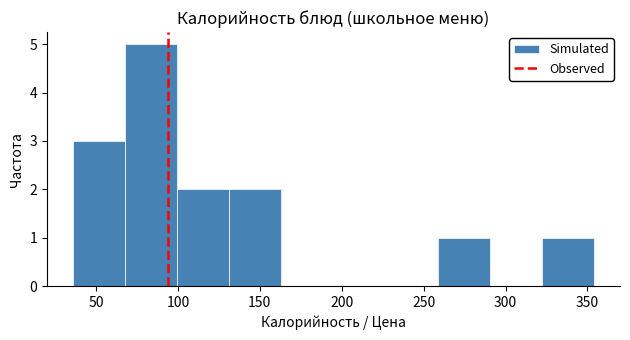

Reading left to right, list every bar in this chart as the range it spans on the x-axis followed by its height. Neither the bar edges nor the heights are printed on the chart, so give them approximately, as read against the axes.

35 to 70: 3
70 to 100: 5
100 to 130: 2
130 to 165: 2
165 to 195: 0
195 to 225: 0
225 to 260: 0
260 to 290: 1
290 to 320: 0
320 to 355: 1